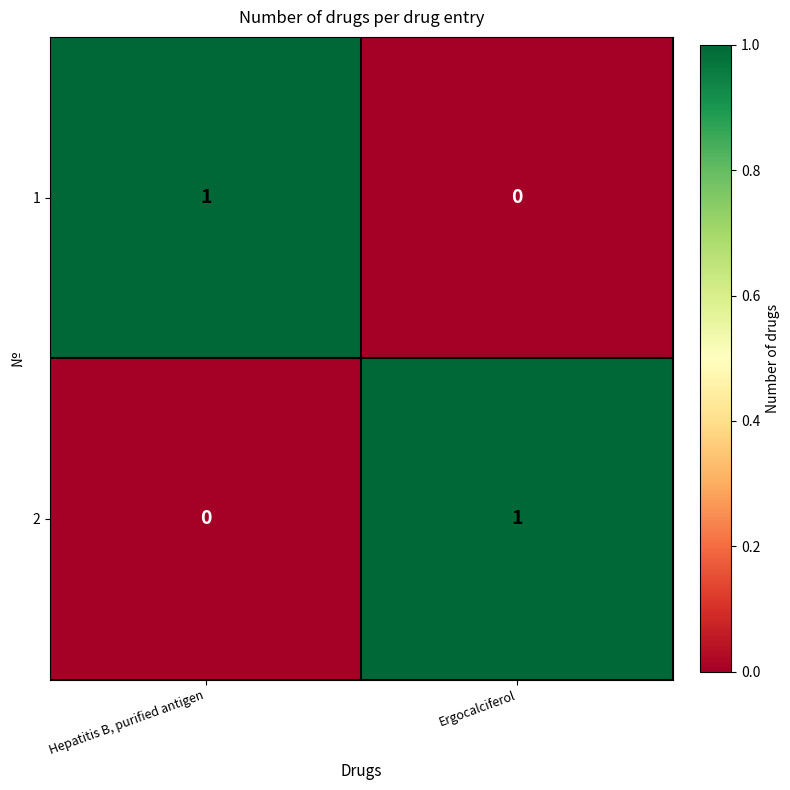

How many categories are shown in the chart?

2